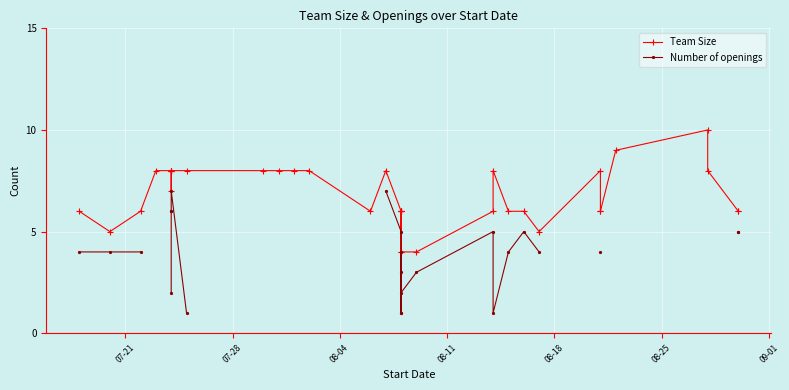

How many series are shown in this chart?

2